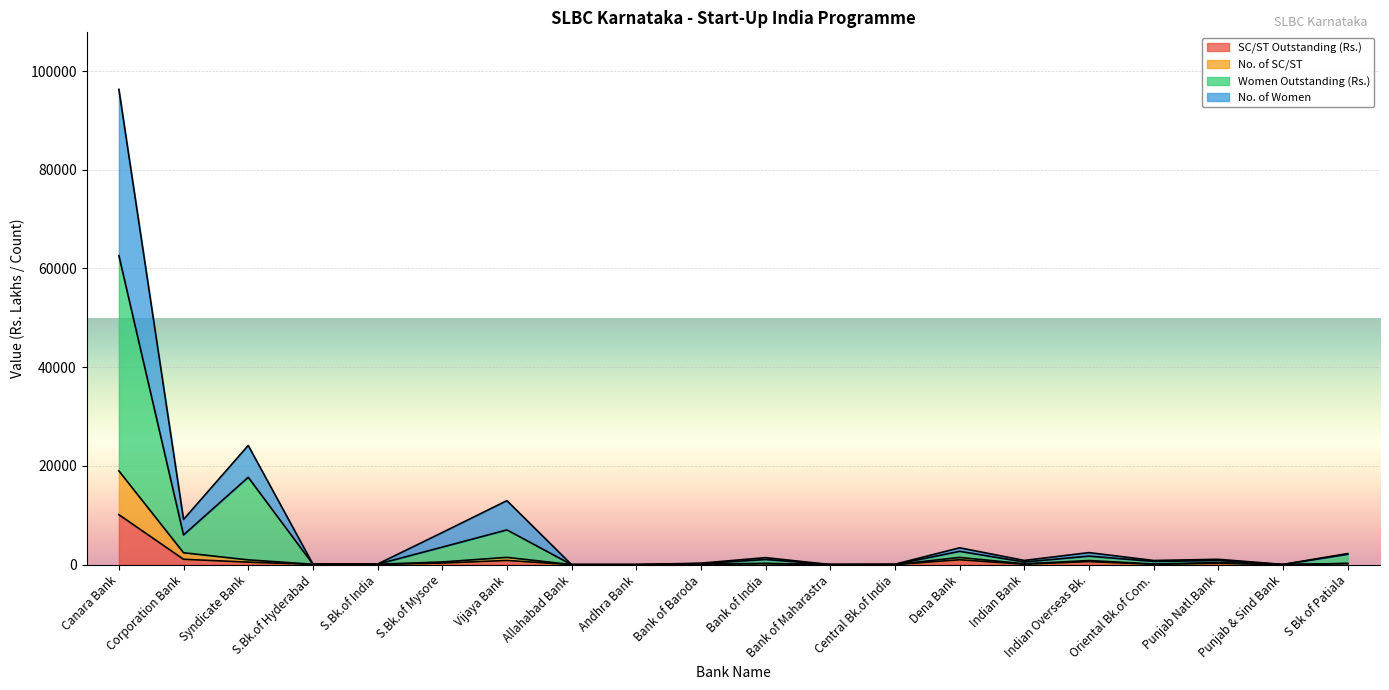

At which category is the sum across all series the highest?

Canara Bank